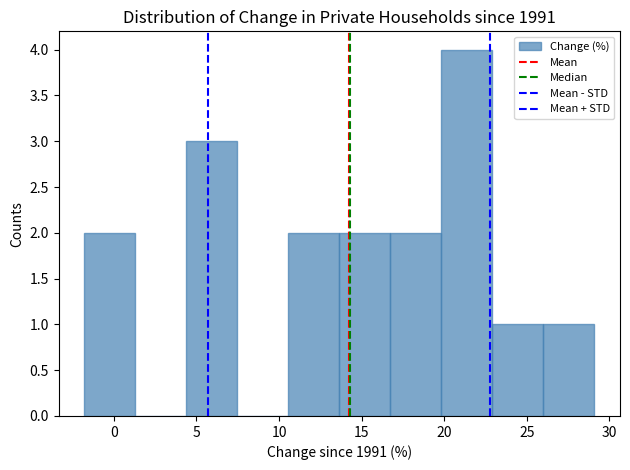

Reading left to right, transcribe this chart: for each bar, give the range it covers on the x-axis and its height. Neither the bar edges nor the heights are printed on the chart, so give them approximately, as read against the axes.

-2.0 to 1.5: 2
1.5 to 4.5: 0
4.5 to 7.5: 3
7.5 to 10.5: 0
10.5 to 13.5: 2
13.5 to 16.5: 2
16.5 to 20.0: 2
20.0 to 23.0: 4
23.0 to 26.0: 1
26.0 to 29.0: 1